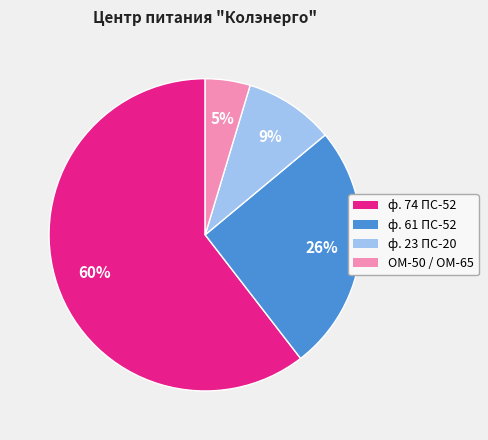

Which has a higher value, ОМ-50 / ОМ-65 or ф. 74 ПС-52?

ф. 74 ПС-52